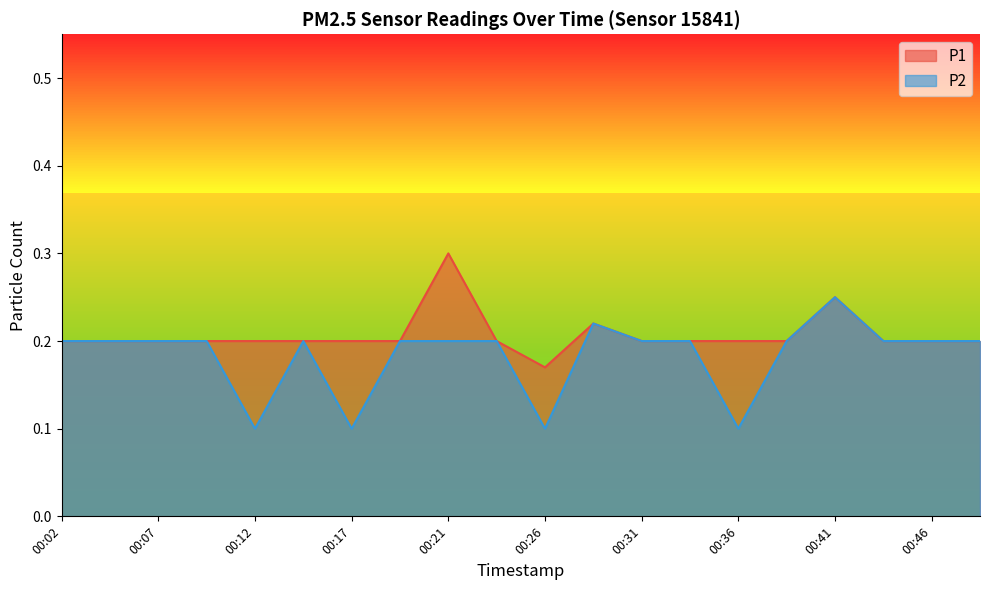

How many distinct data groups are displayed?

2